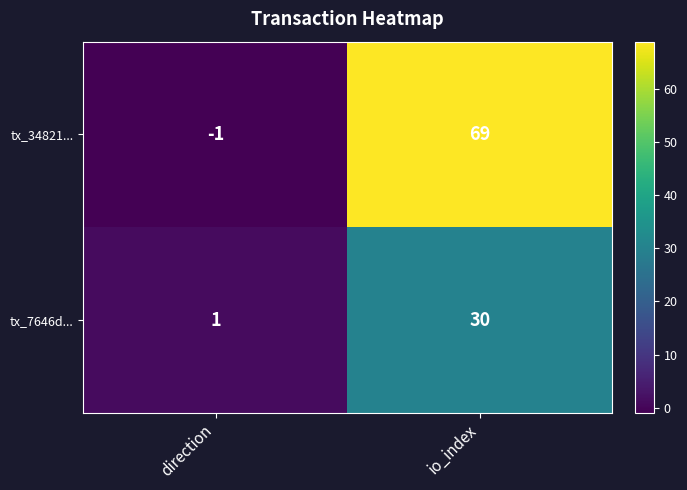

Which series has the largest range (max minus min)?

tx_34821...